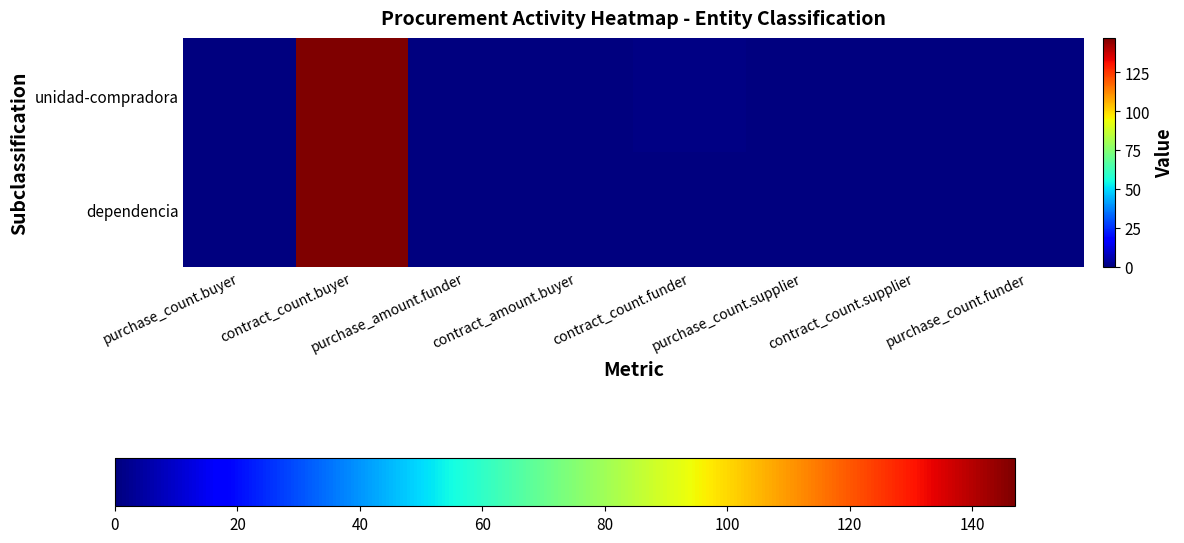

At purchase_count.buyer, list the series in order from largest to smallest.

unidad-compradora, dependencia